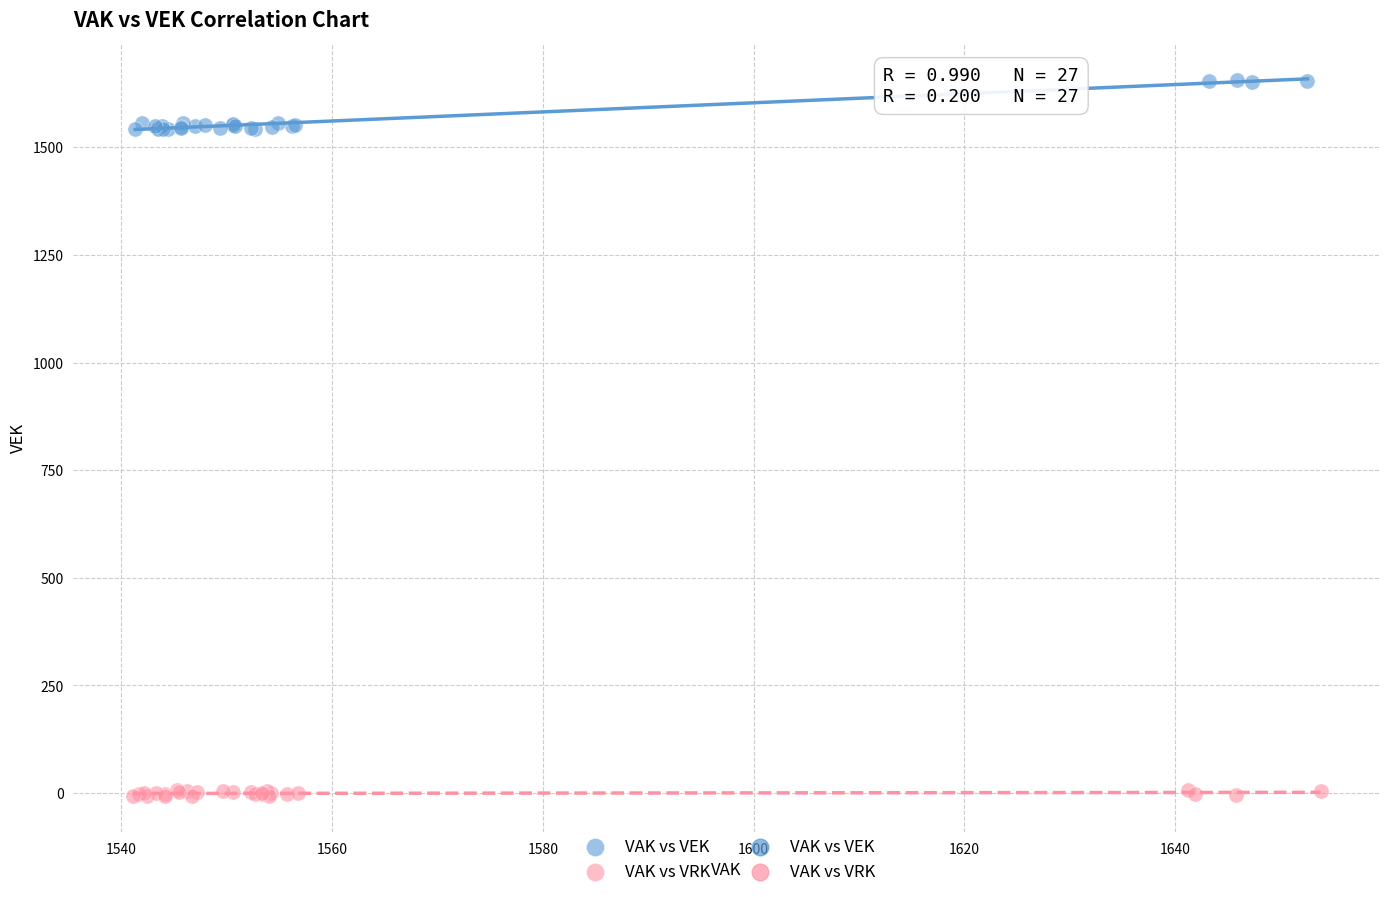

Which series has the widest spread of Y values?

VAK vs VEK